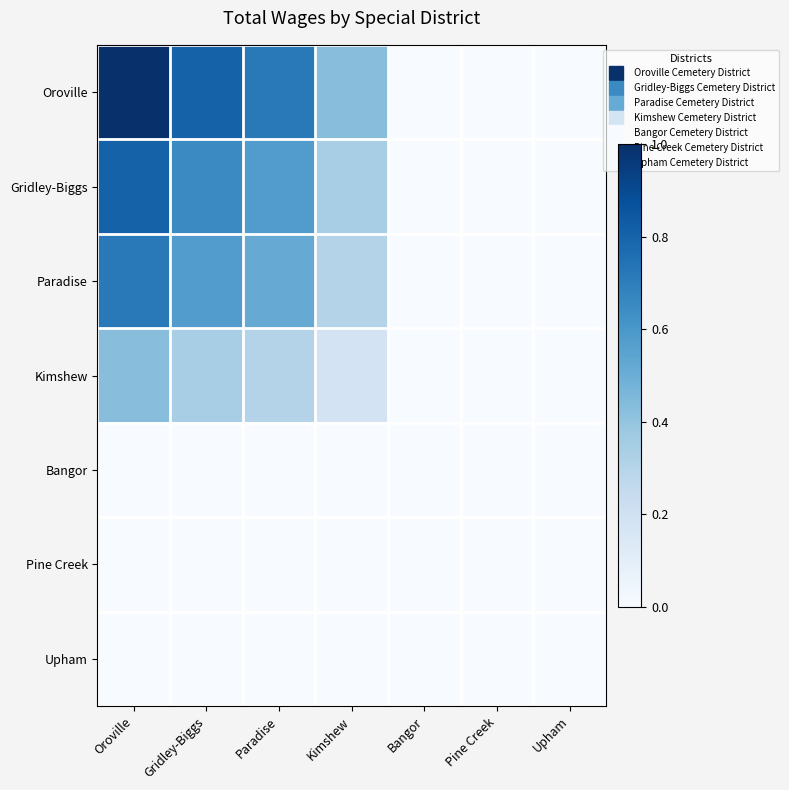

Which label corresponds to the largest value in the chart?

Oroville